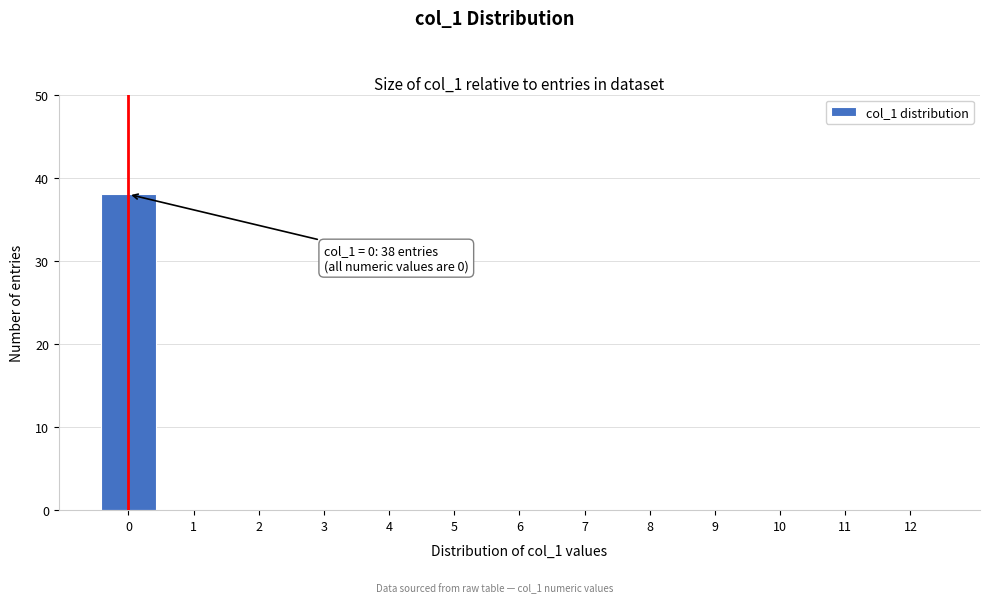

Reading left to right, list all the values displayed in this chart.

0=38	1=0	2=0	3=0	4=0	5=0	6=0	7=0	8=0	9=0	10=0	11=0	12=0